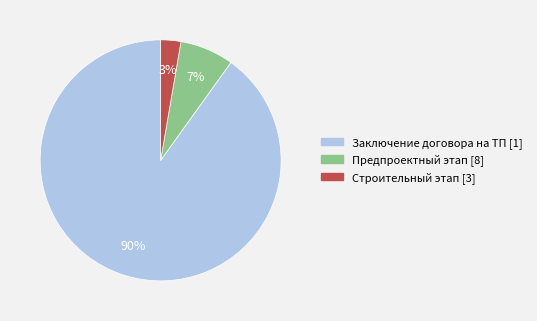

To the nearest percent, what is the difference between the largest and smallest slice percentages?

87%